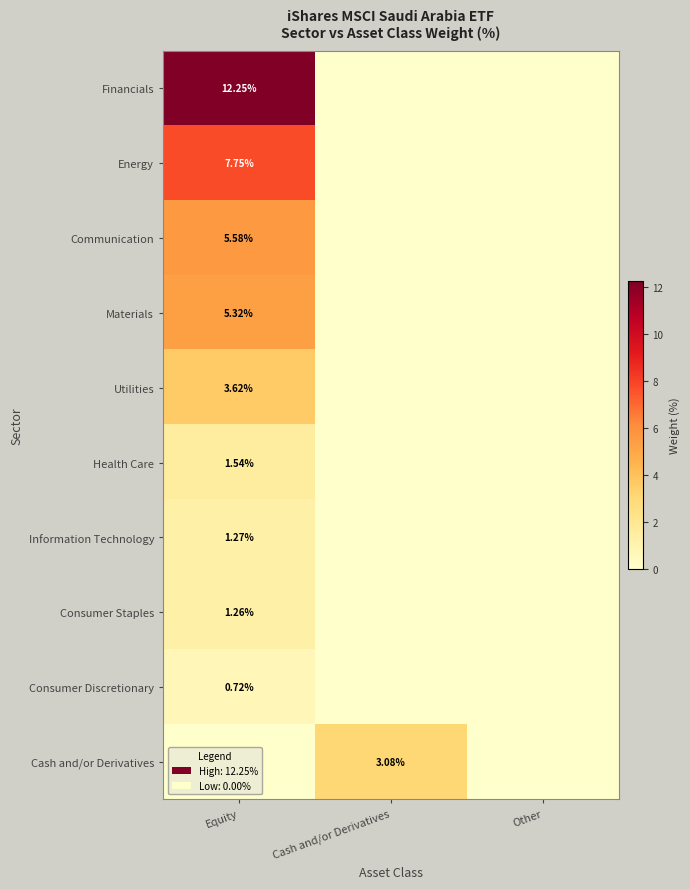

What is the total value across all series at Equity?

39.3